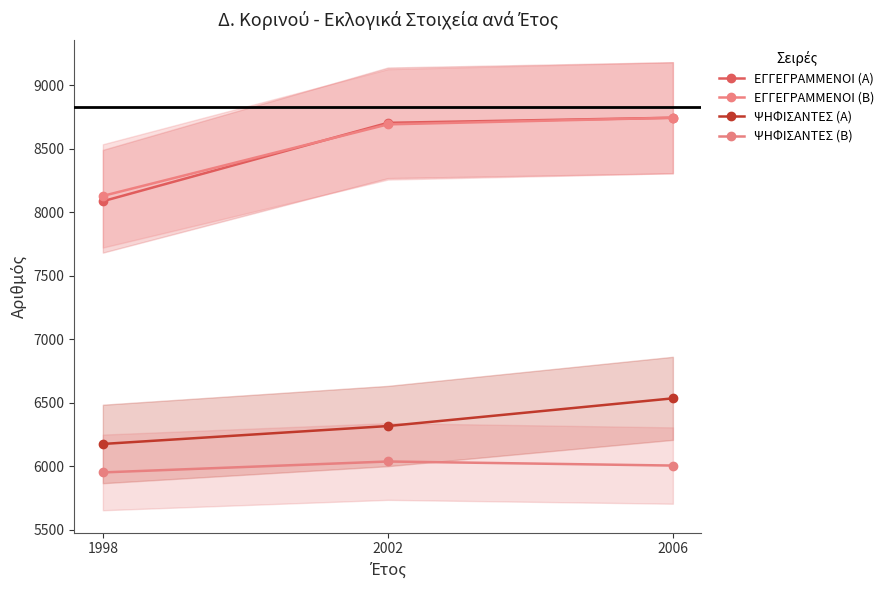

Does the chart display data point markers on the line(s)?

Yes